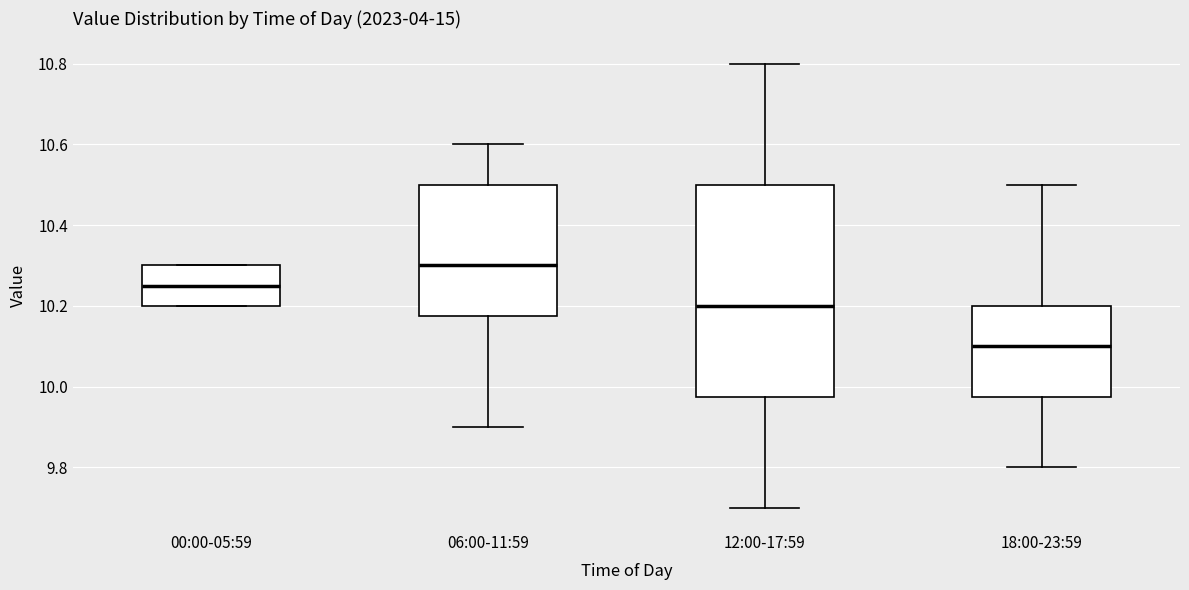

Reading left to right, read every box against the y-axis: the position of its median line, the range the box covers, and the ends of its whiskers. The values are not printed on the chart, so give them approximately, as read against the axis.

00:00-05:59: median 10.26, box 10.20 to 10.30, whiskers 10.20 to 10.30
06:00-11:59: median 10.30, box 10.18 to 10.50, whiskers 9.90 to 10.60
12:00-17:59: median 10.20, box 9.98 to 10.50, whiskers 9.70 to 10.80
18:00-23:59: median 10.10, box 9.98 to 10.20, whiskers 9.80 to 10.50